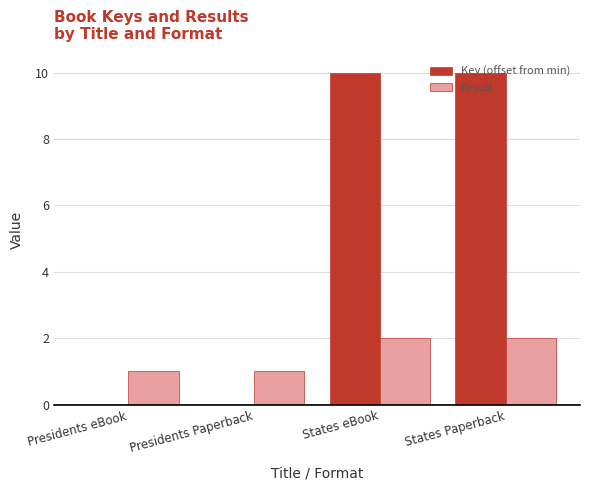

What is the sum of all Key (offset from min) values?

20